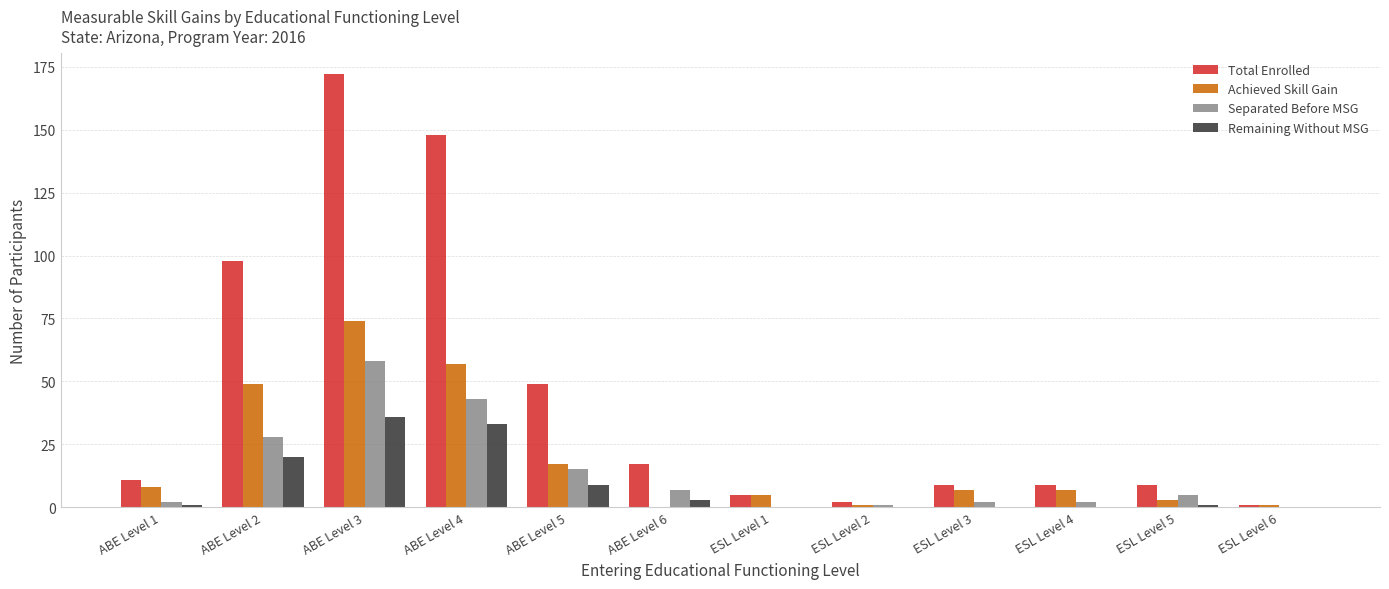

Reading left to right, list all the values displayed in this chart.

Total Enrolled: 11	98	172	148	49	17	5	2	9	9	9	1
Achieved Skill Gain: 8	49	74	57	17	0	5	1	7	7	3	1
Separated Before MSG: 2	28	58	43	15	7	0	1	2	2	5	0
Remaining Without MSG: 1	20	36	33	9	3	0	0	0	0	1	0